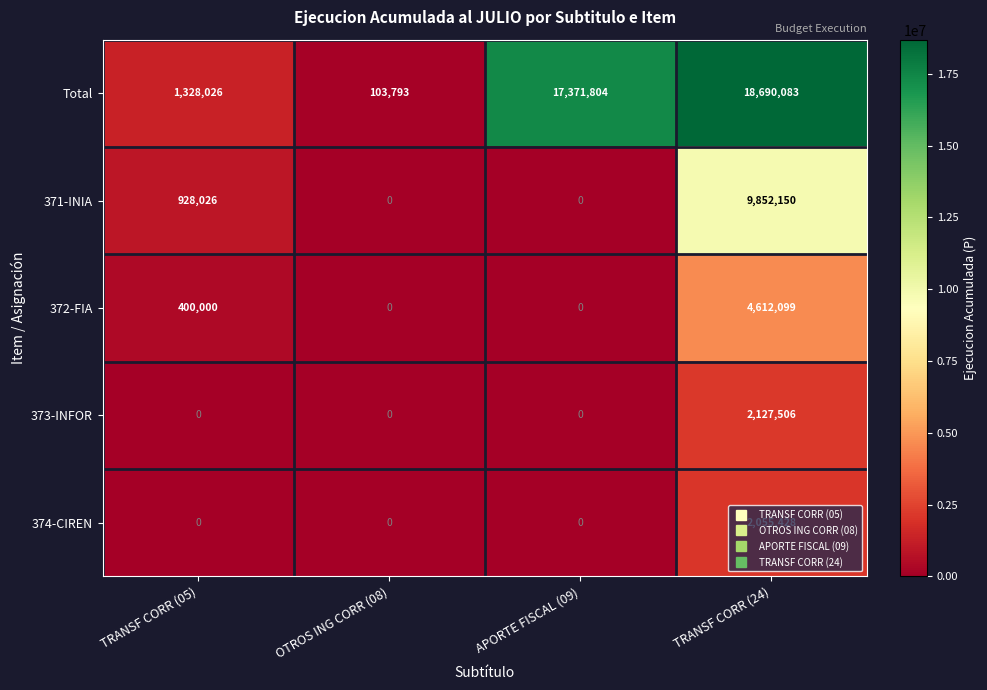

Rank the series by their maximum value, from highest to lowest.

Total, 371-INIA, 372-FIA, 373-INFOR, 374-CIREN